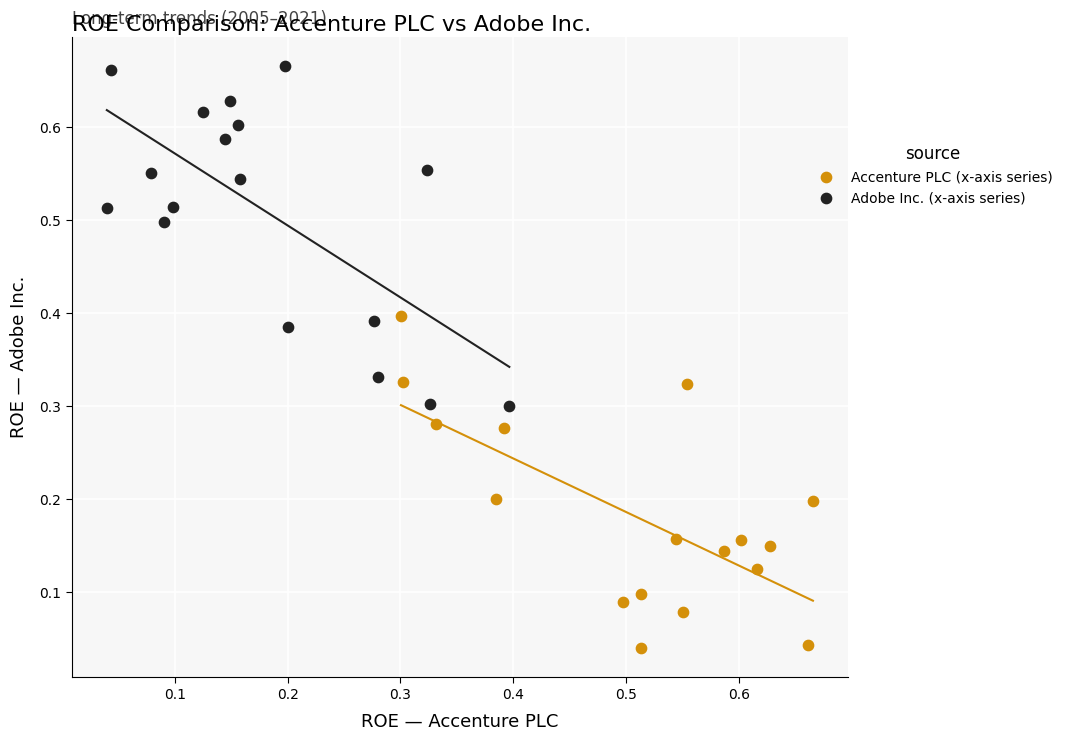

Which series contains the lowest Y value?

Accenture PLC (x-axis series)